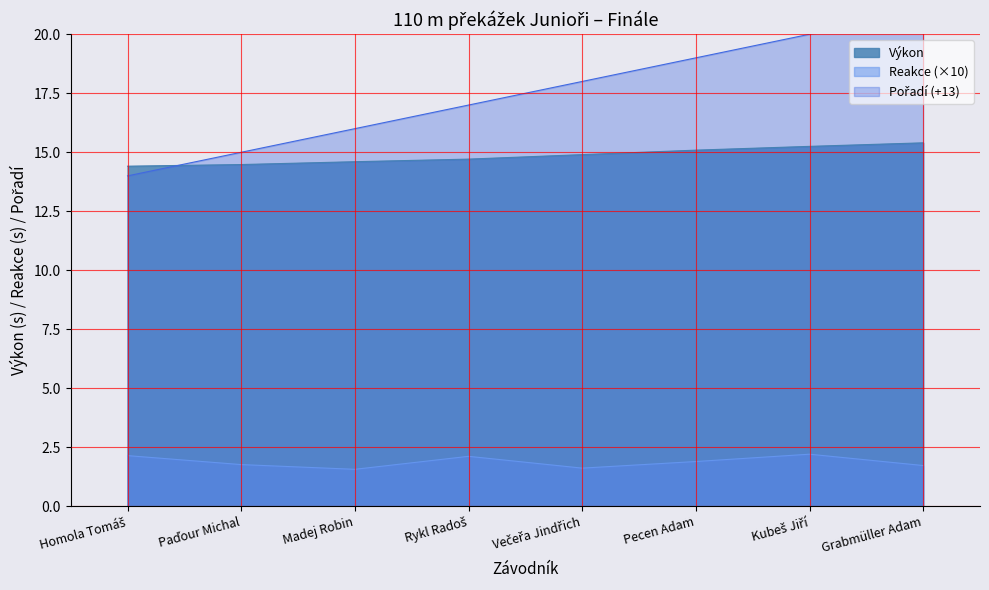

True or false: Reakce and Pořadí cross at least once.

False